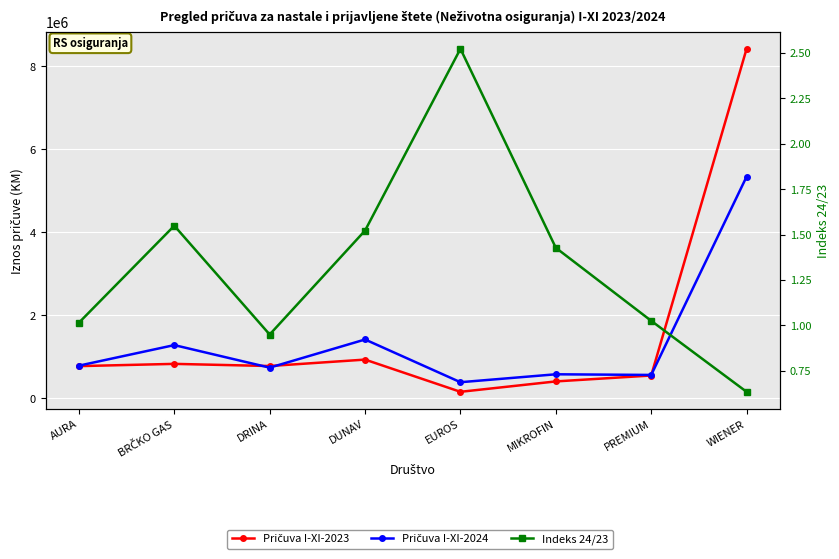

What is the label of the 6th point from the left?

MIKROFIN